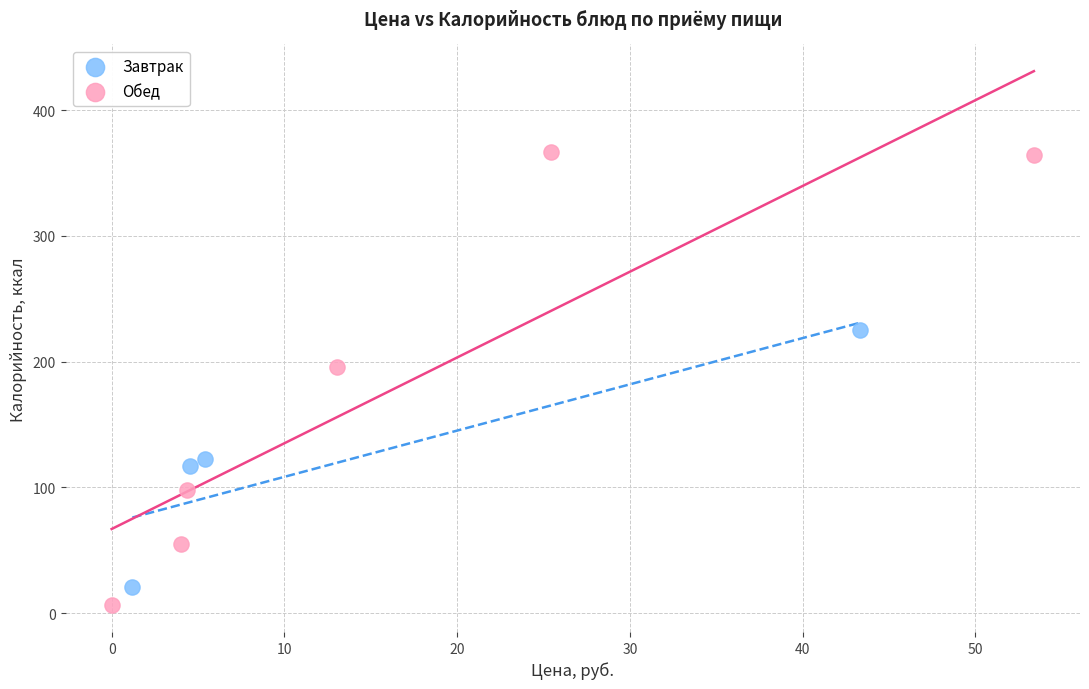

Which series reaches the minimum Y coordinate?

Обед